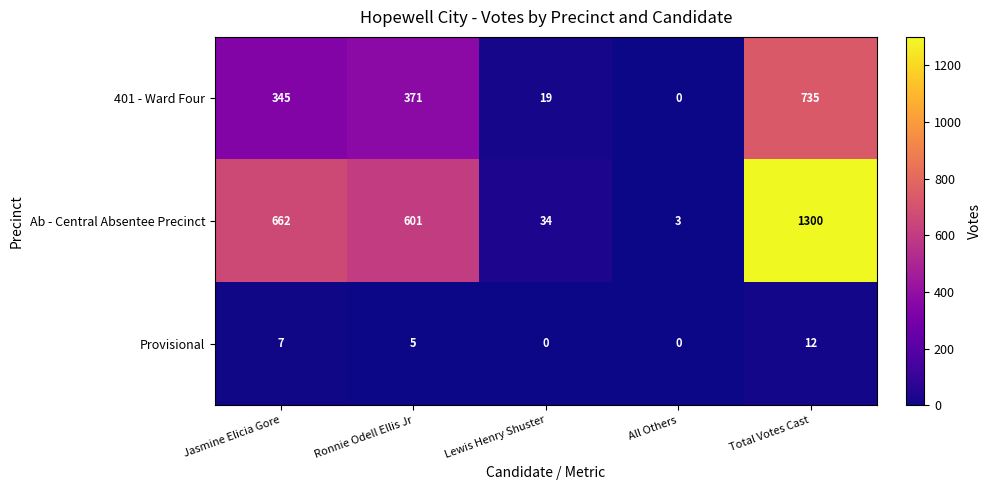

At which category is the sum across all series the highest?

Total Votes Cast